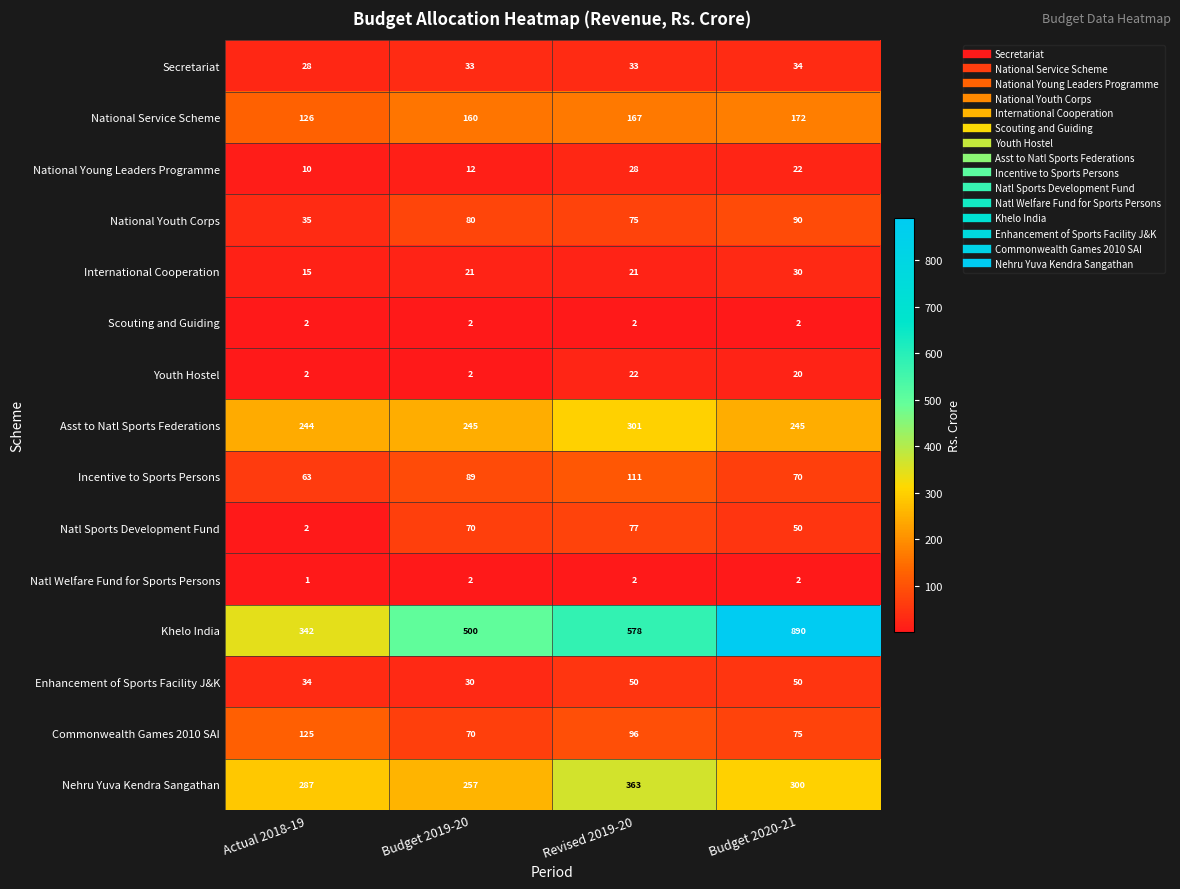

What is the sum of all Khelo India values?

2310